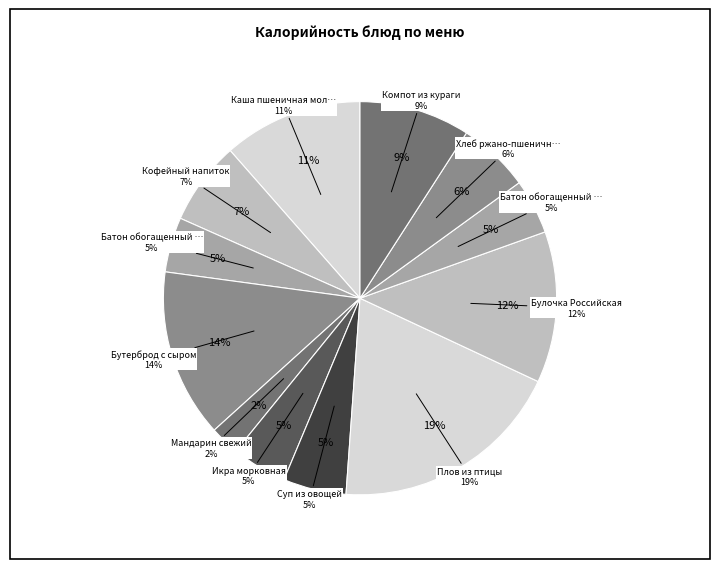

How many segments does this pie chart have?

12